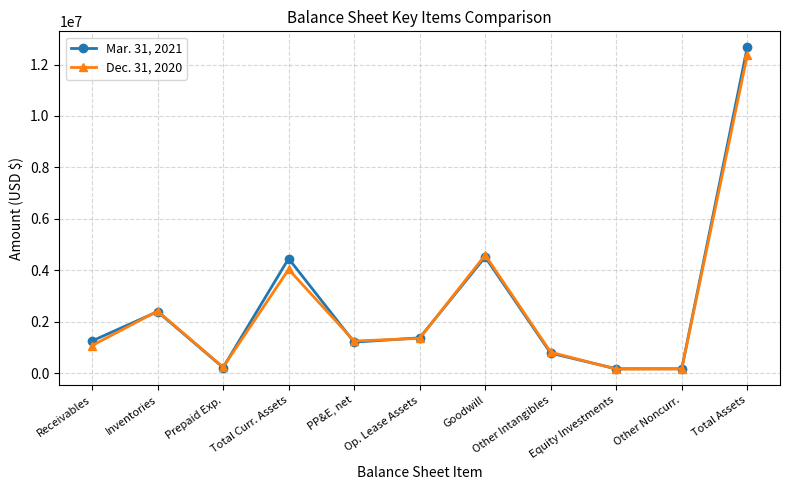

What is the maximum value for Mar. 31, 2021?

12665457